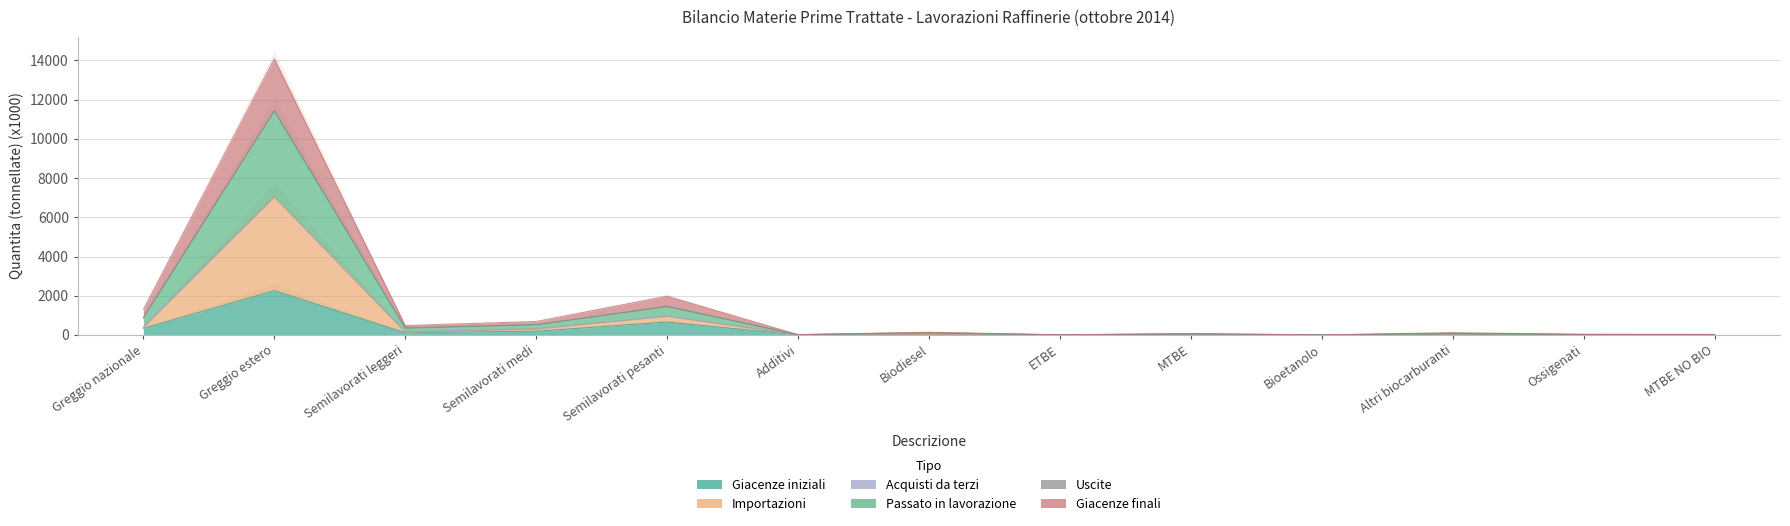

The Giacenze finali series shows 199.7 at Altri biocarburanti. True or false?

False